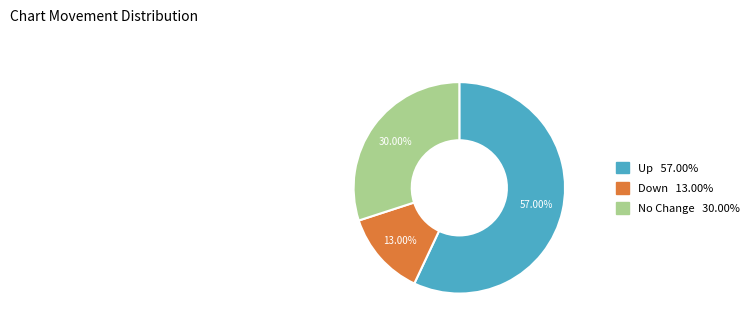

Is there any slice that represents more than half of the pie?

Yes